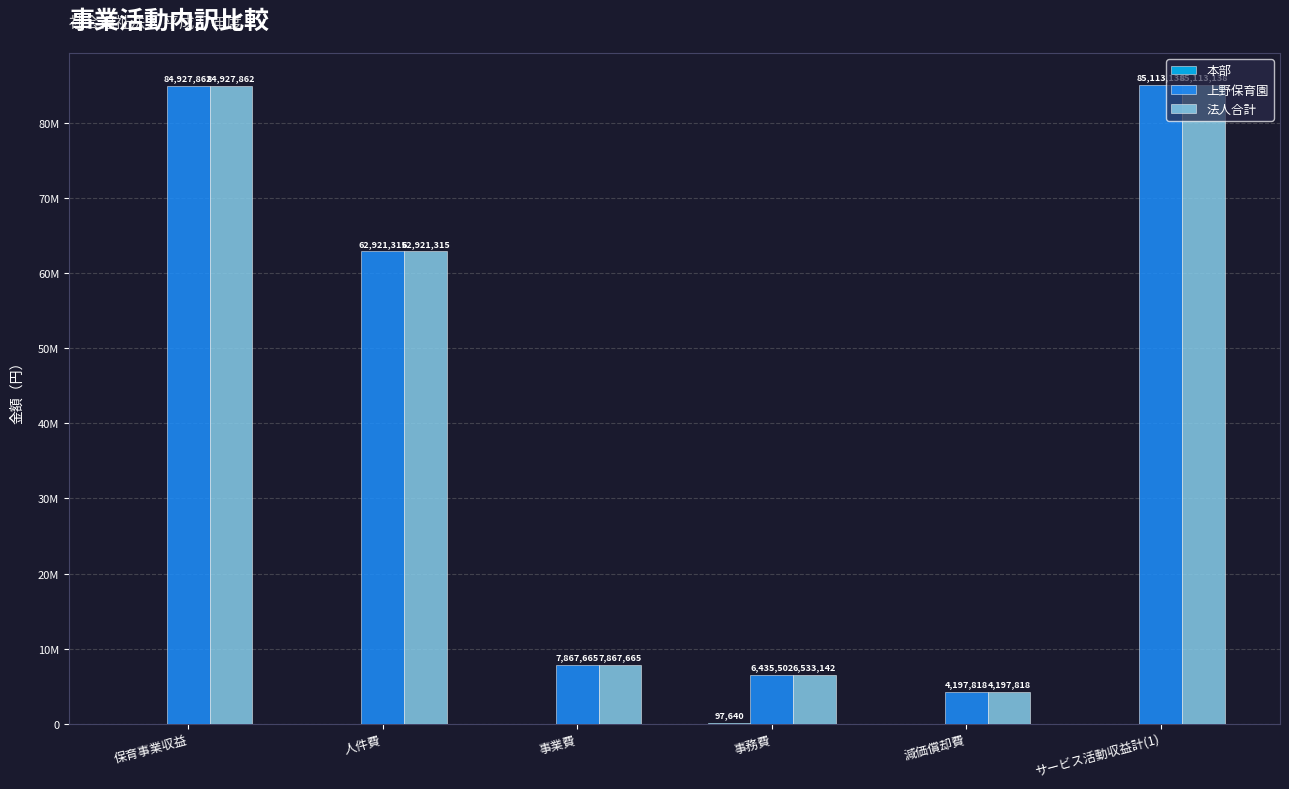

Does the chart contain stacked bars?

No